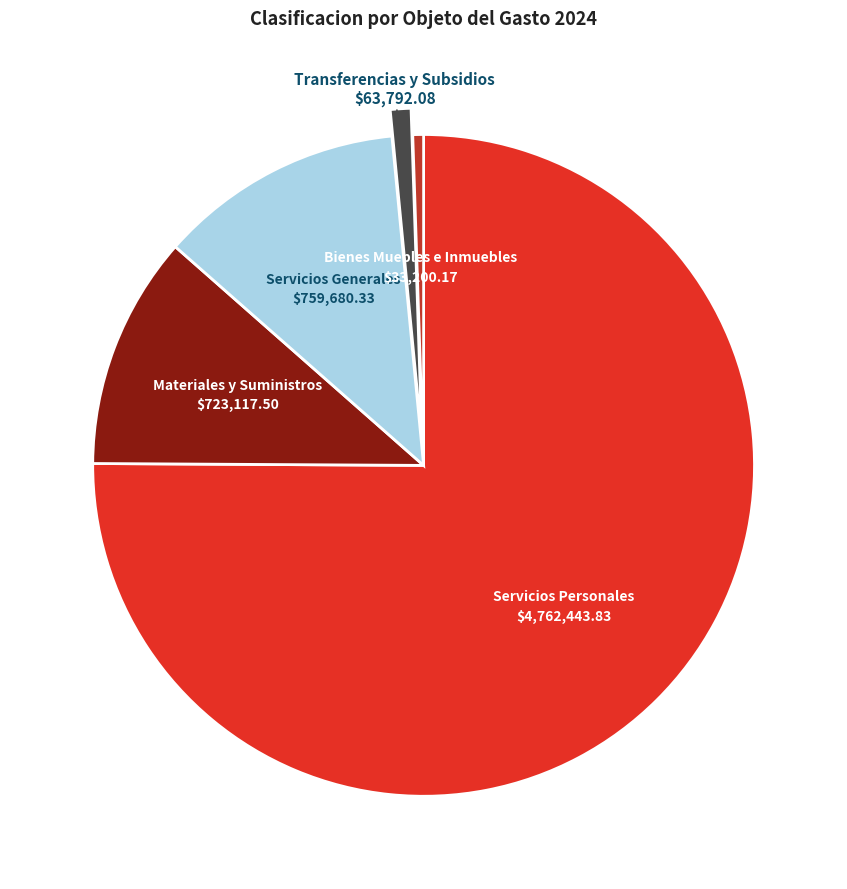

Is there any slice that represents more than half of the pie?

Yes